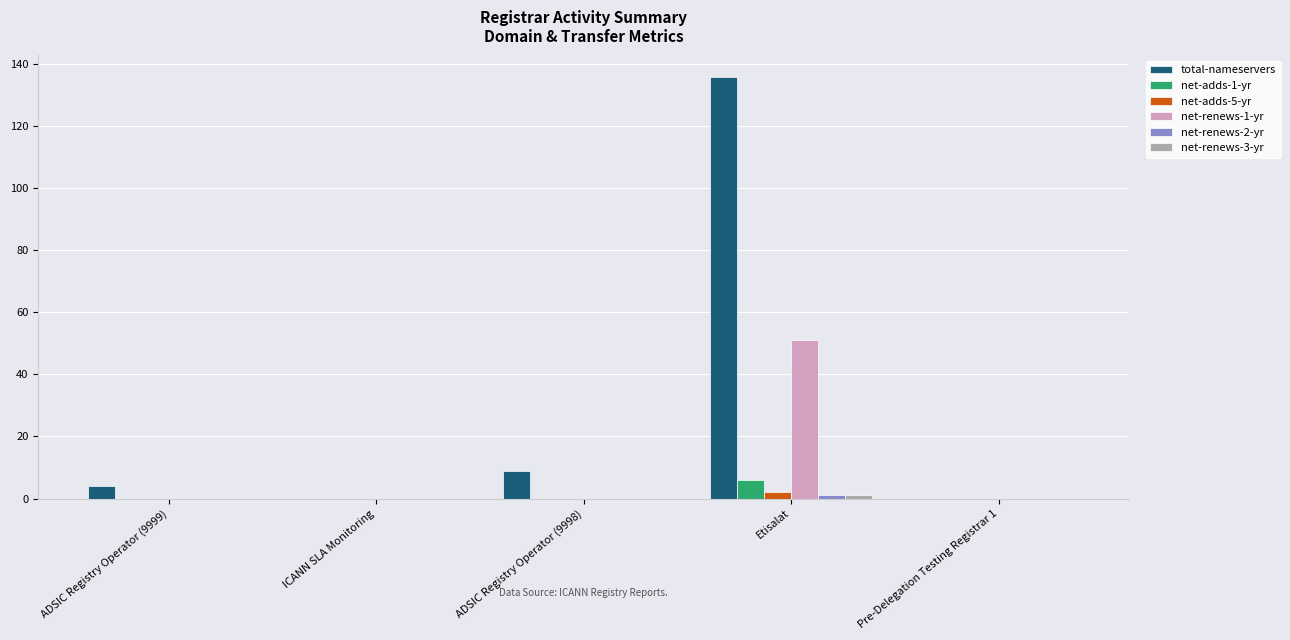

Where is total-nameservers nearest to the value 68?

ADSIC Registry Operator (9998)